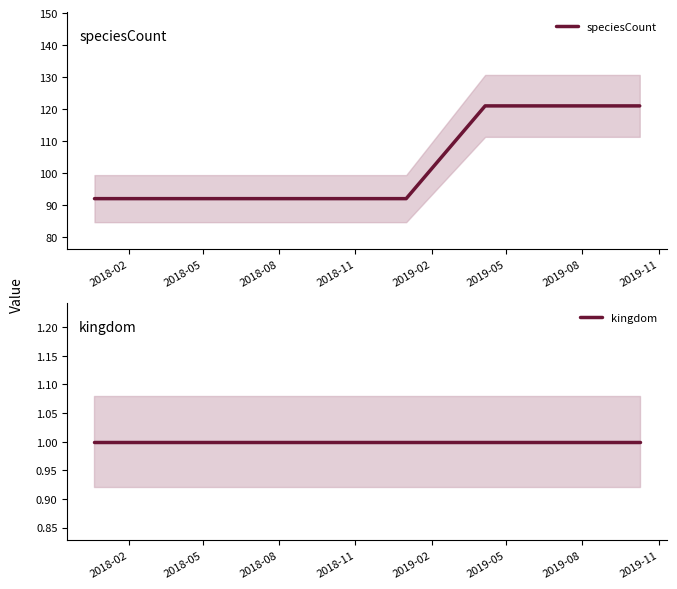

True or false: kingdom and speciesCount cross at least once.

False